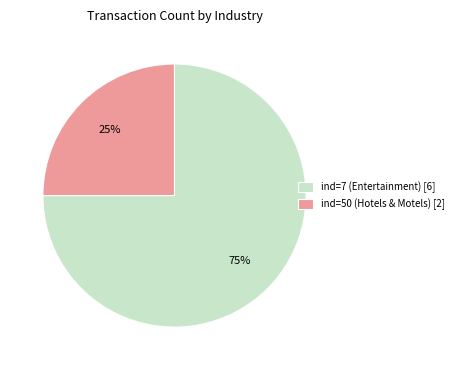

Does any single category account for the majority?

Yes